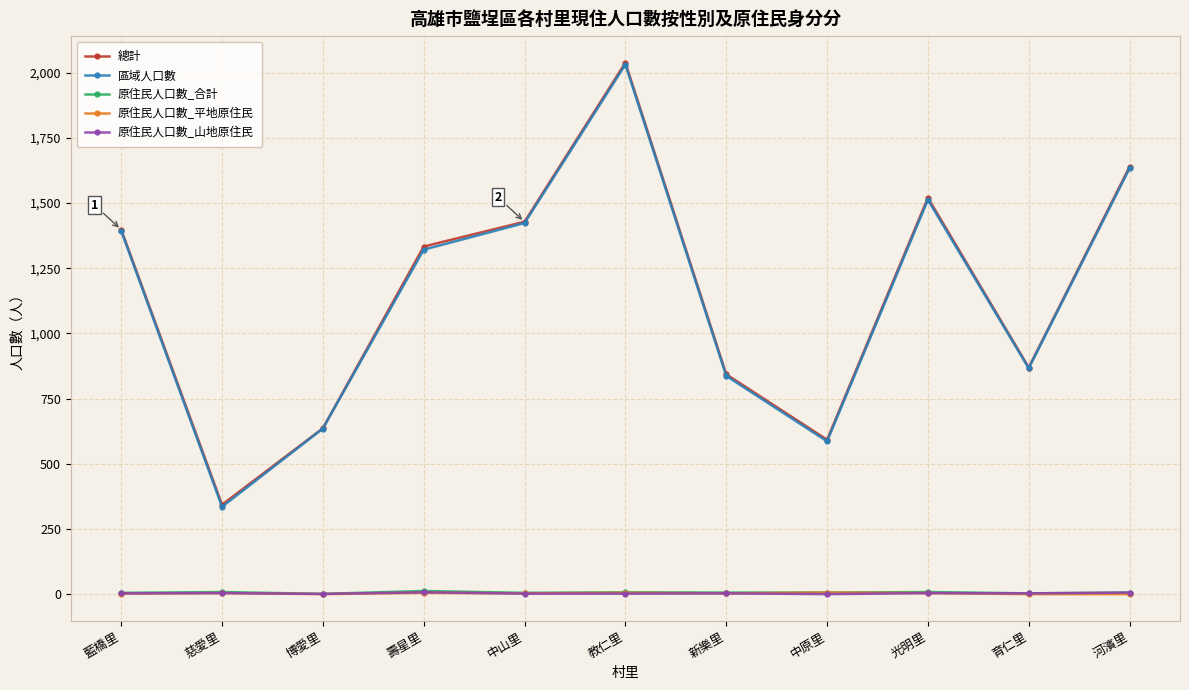

What are all the series names shown in the legend?

總計, 區域人口數, 原住民人口數_合計, 原住民人口數_平地原住民, 原住民人口數_山地原住民